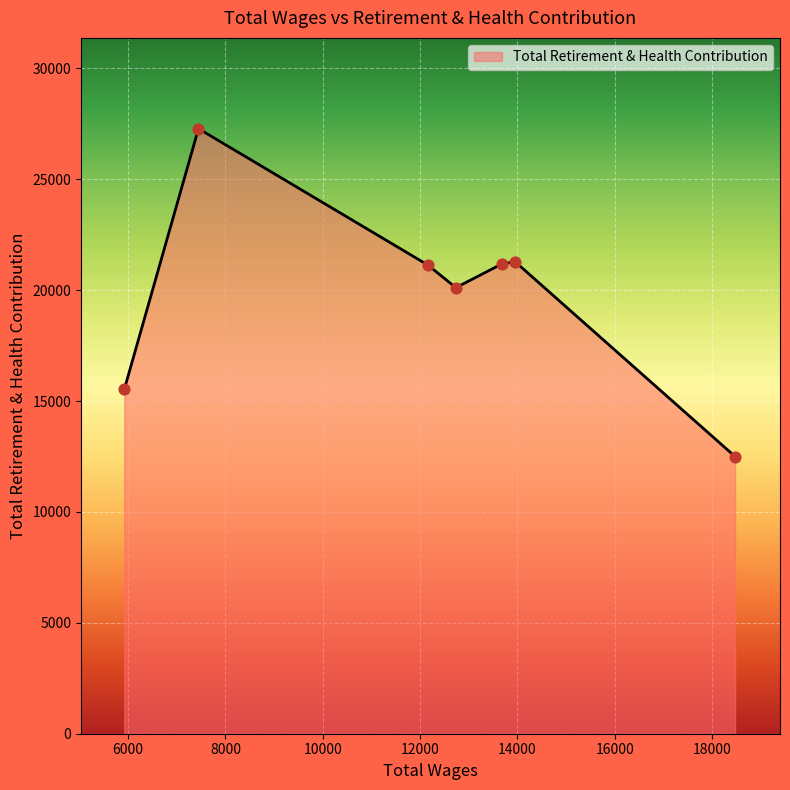

What is the average value?

19862